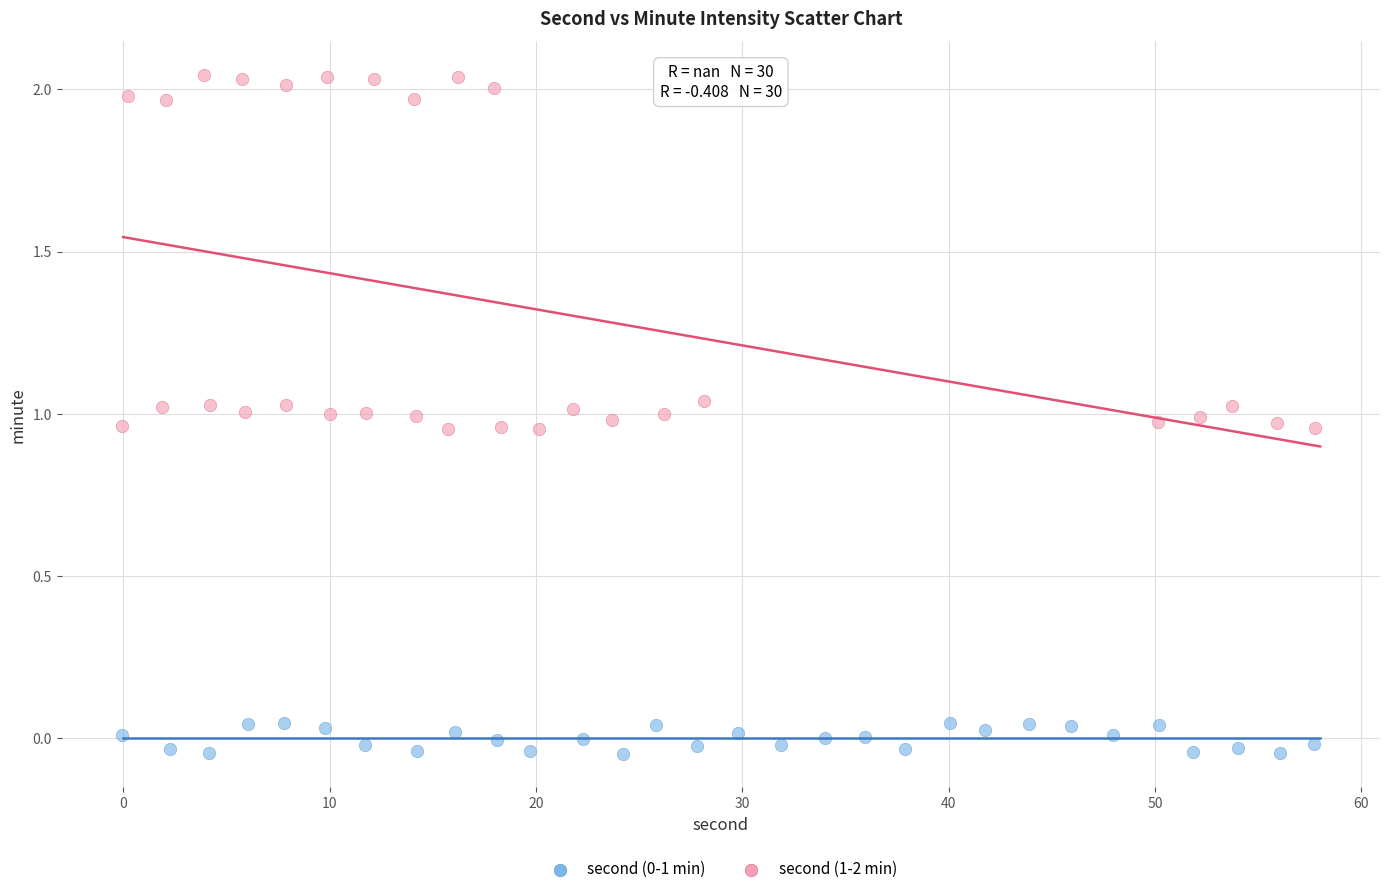

Which series reaches the maximum Y coordinate?

second (1-2 min)